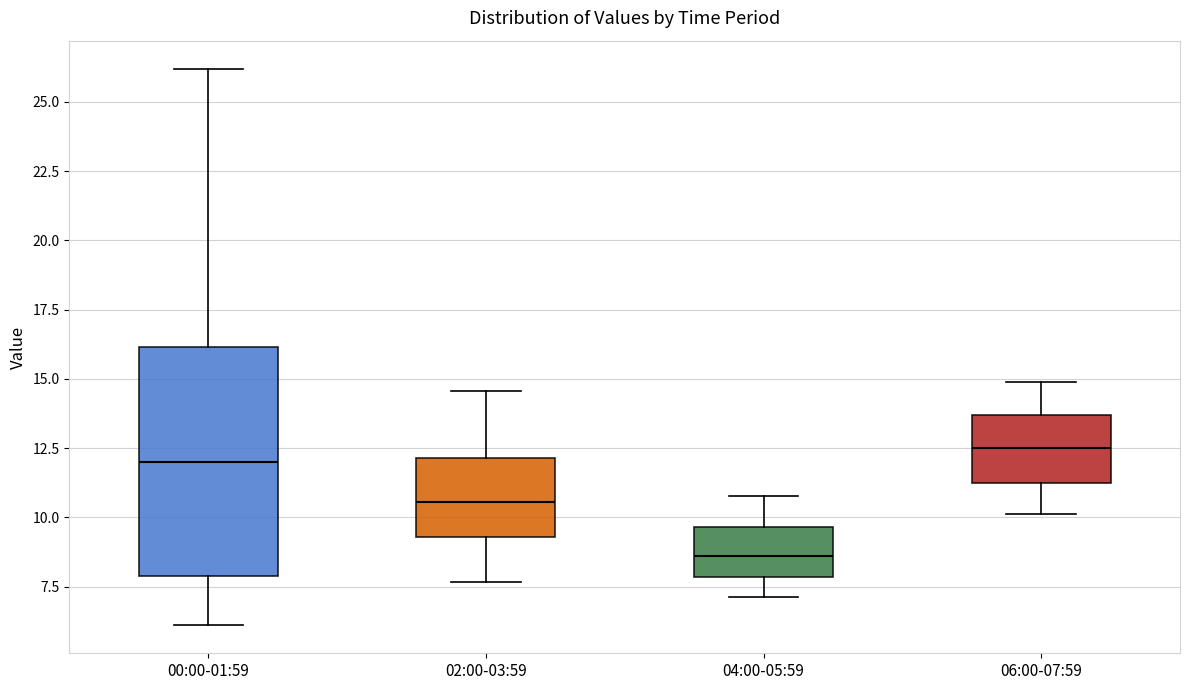

Which box has the lowest median line?

04:00-05:59